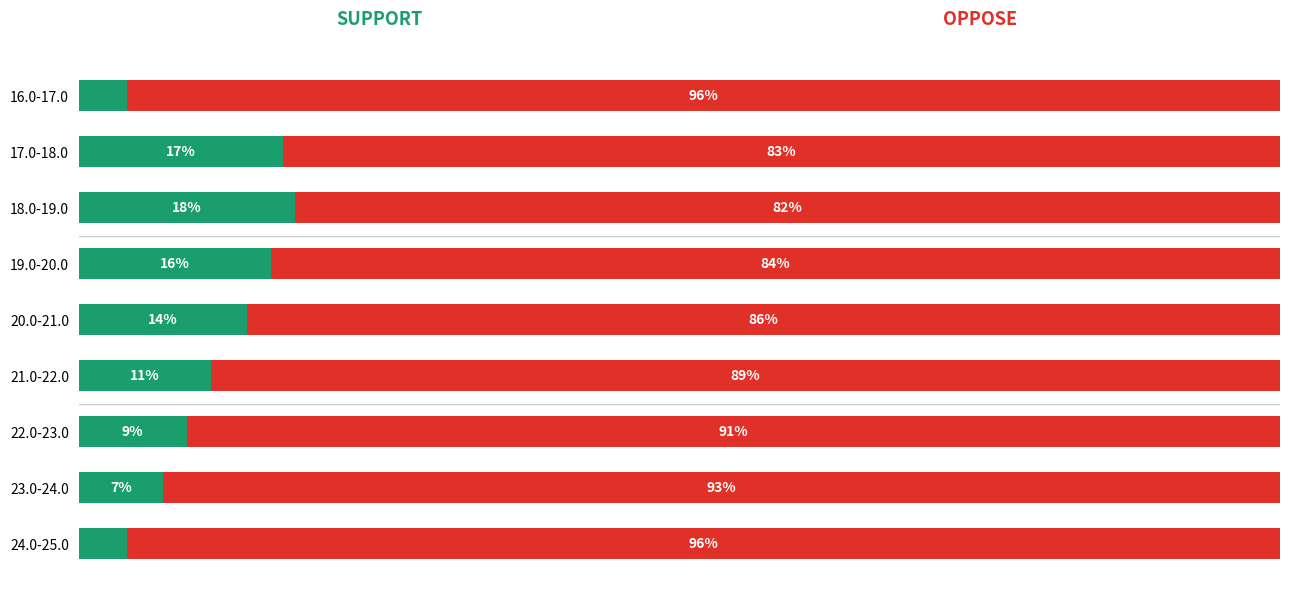

Reading left to right, list all the values displayed in this chart.

Support: 0=4	1=17	2=18	3=16	4=14	5=11	6=9	7=7	8=4
Oppose: 0=96	1=83	2=82	3=84	4=86	5=89	6=91	7=93	8=96